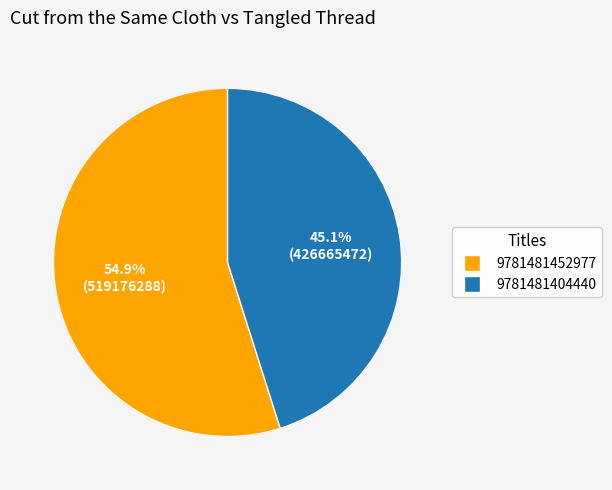

Approximately how many times larger is the value at 9781481404440 compared to 9781481452977?

0.8